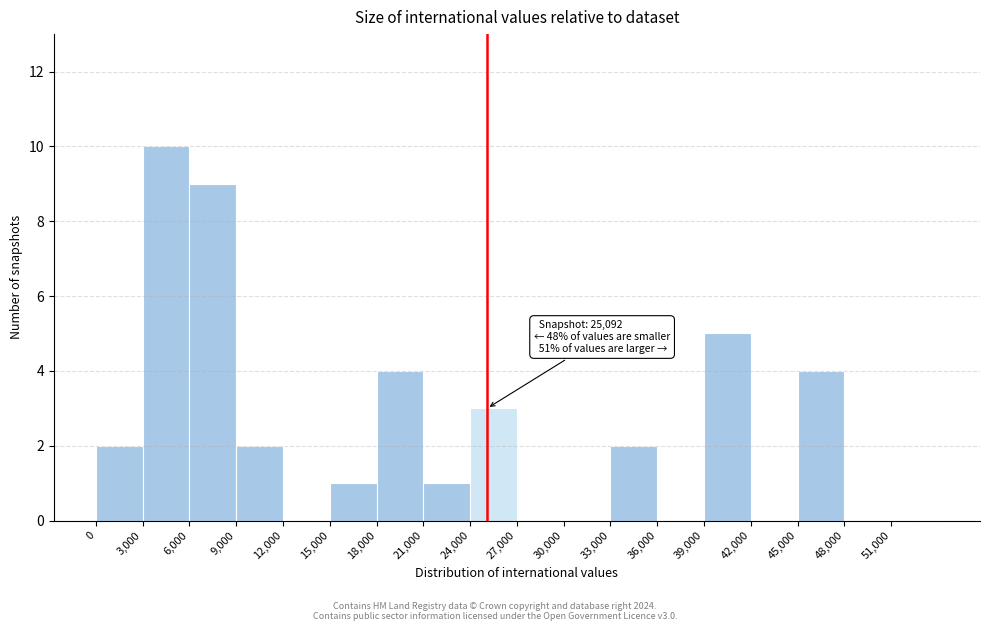

Which range on the x-axis has the tallest bar?

3000 to 6000